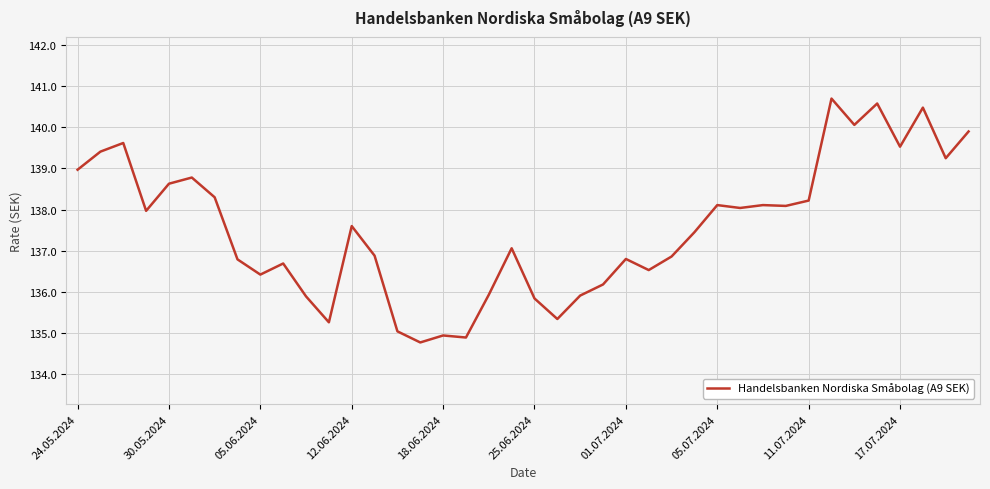

What is the difference between the maximum and minimum values?

5.9